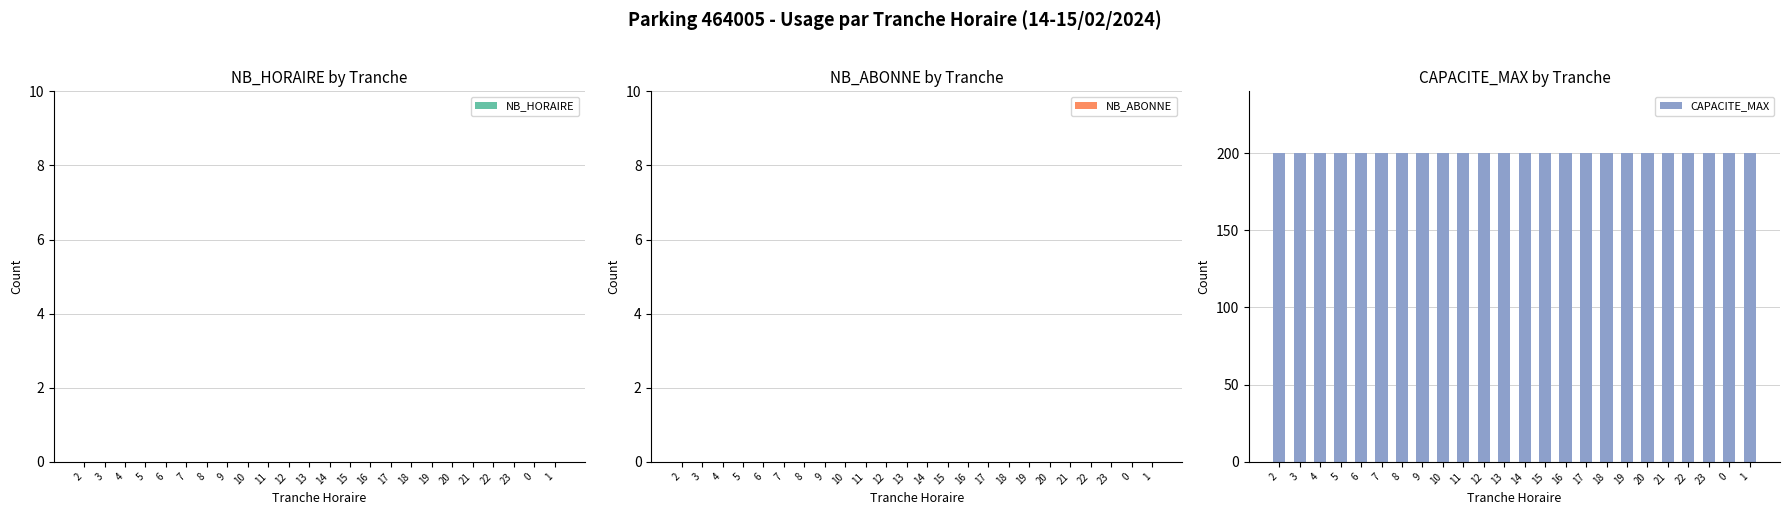

Rank the categories by NB_HORAIRE value from highest to lowest.

2, 3, 4, 5, 6, 7, 8, 9, 10, 11, 12, 13, 14, 15, 16, 17, 18, 19, 20, 21, 22, 23, 0, 1